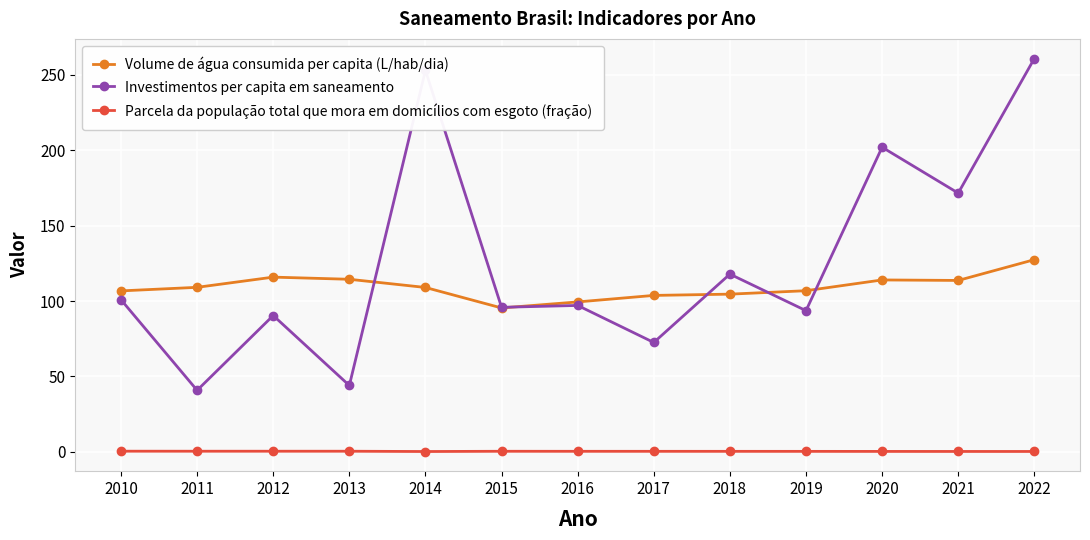

The value of Volume de água consumida per capita (L/hab/dia) at 2018 is 187.0. True or false?

False